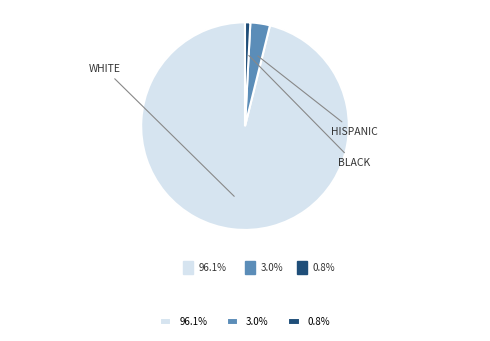

Rank the categories by value from highest to lowest.

WHITE, HISPANIC, BLACK